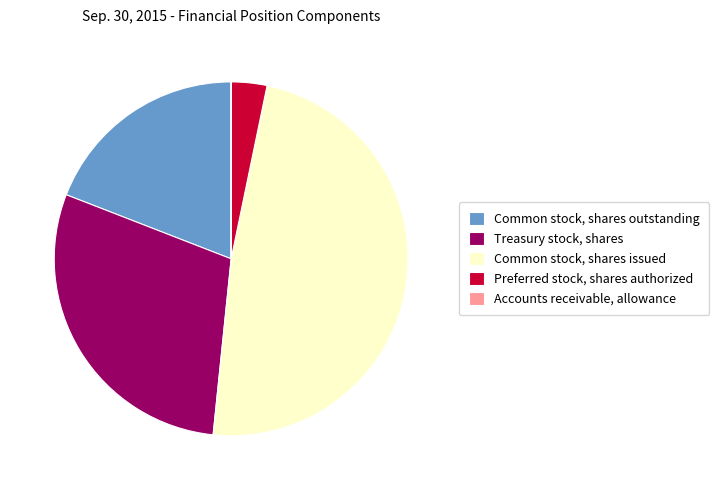

Do Preferred stock, shares authorized and Treasury stock, shares together represent more than half of the pie?

No